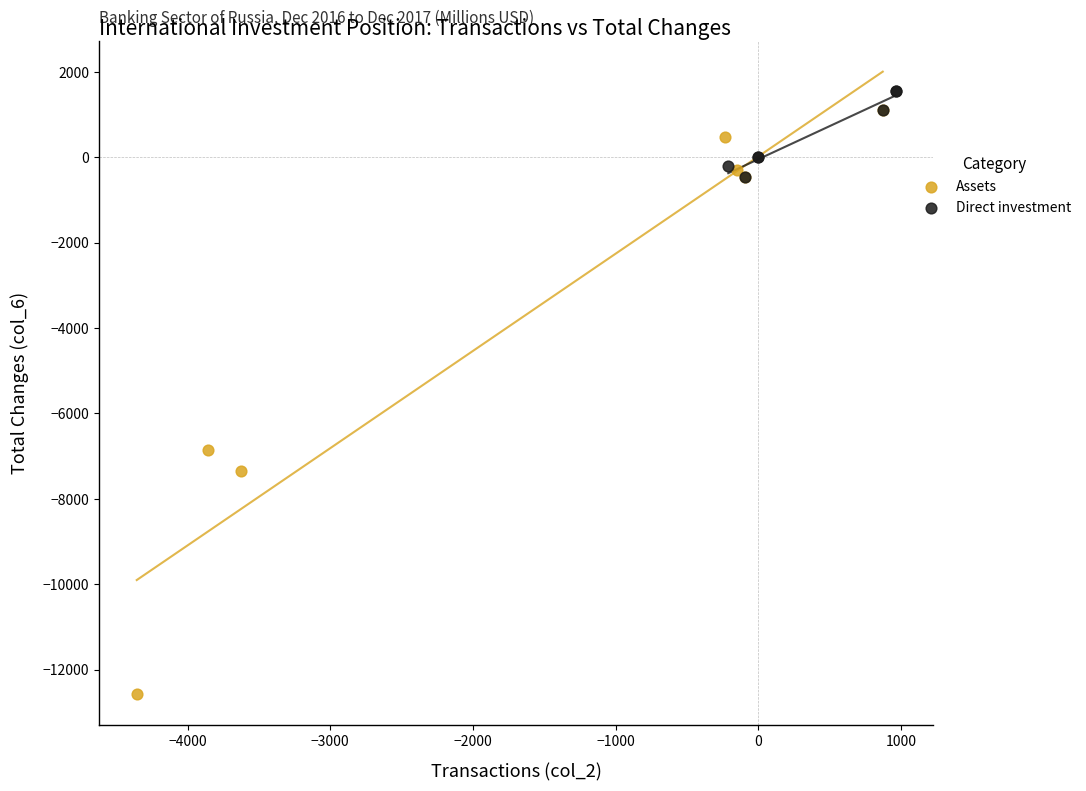

Which series has the largest Y range (max minus min)?

Assets